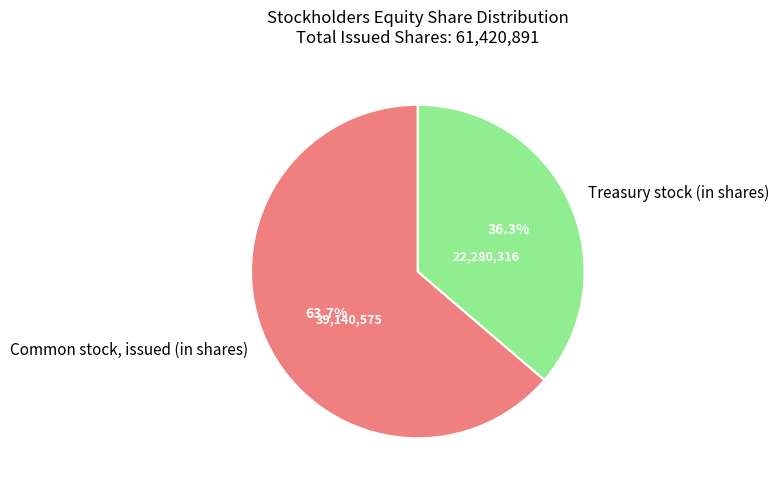

Which slice is the largest?

Common stock, issued (in shares)